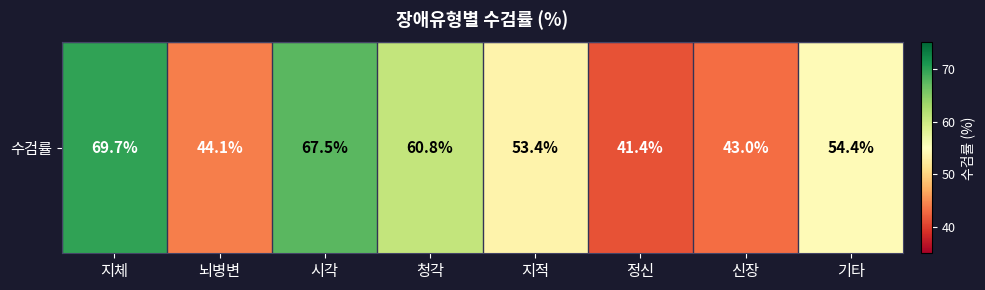

Which category has the highest value across all series?

지체